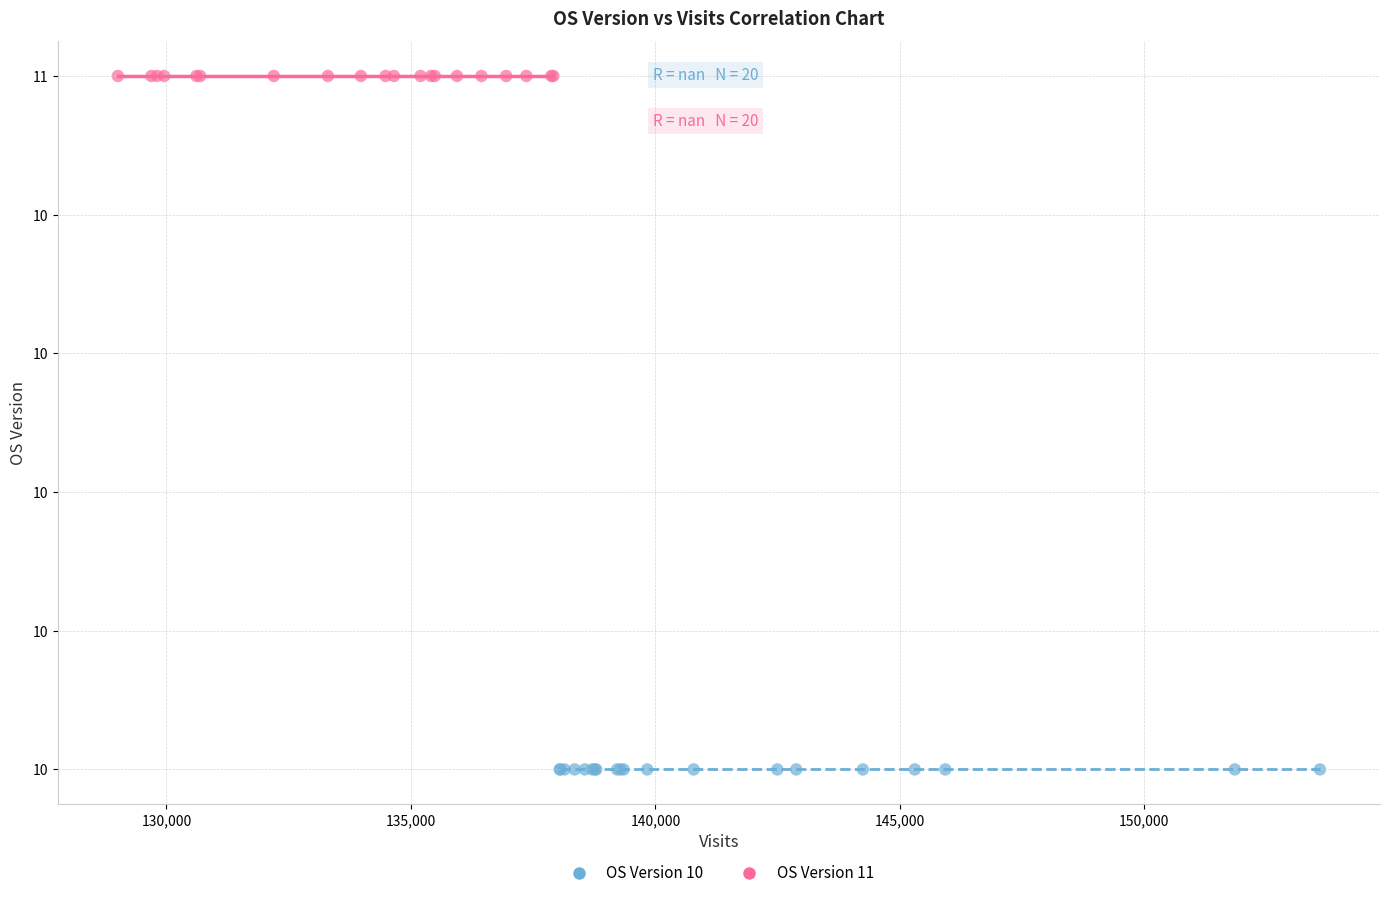

Which series contains the lowest Y value?

OS Version 10